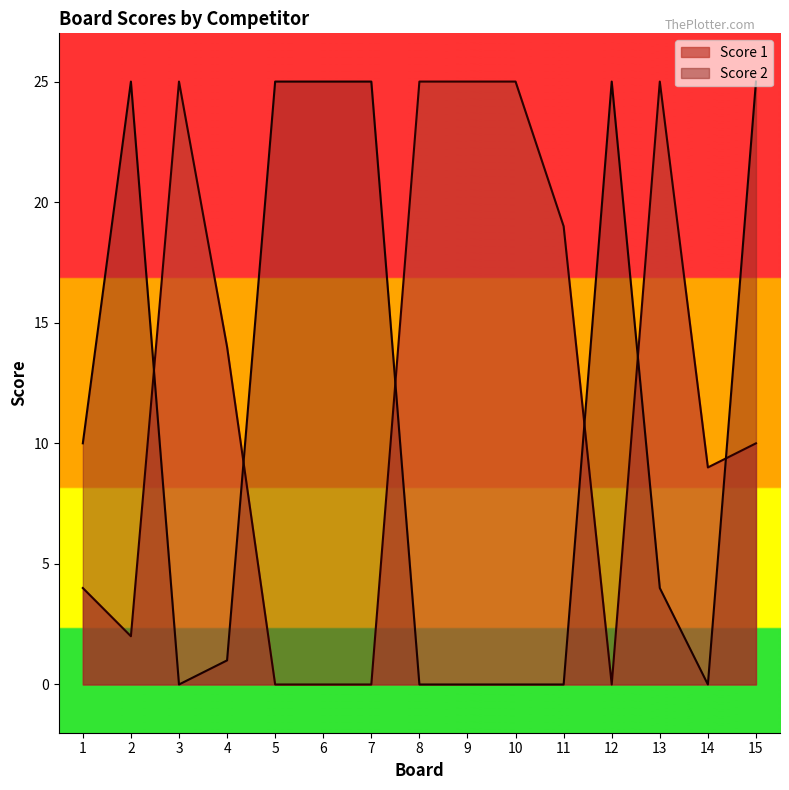

At how many categories does at least one series exceed 13?

13